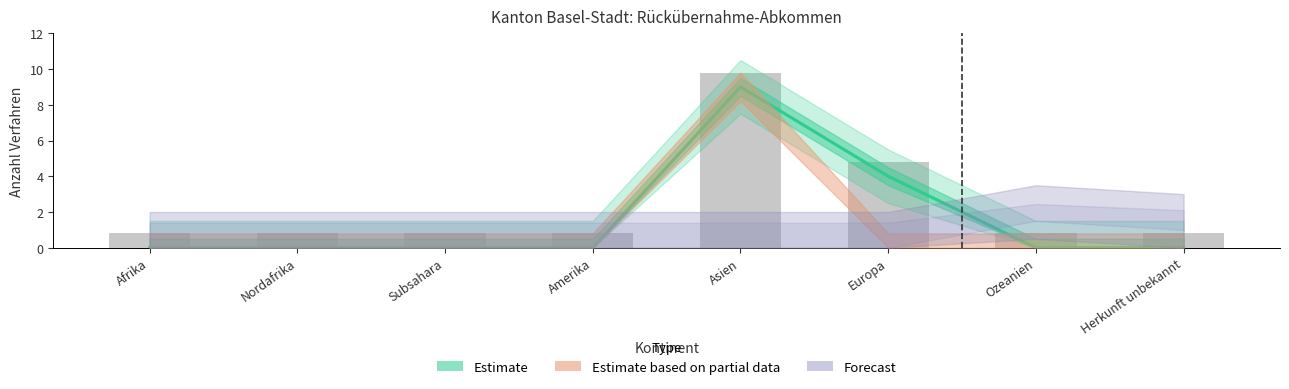

Reading right to left, transcribe all the data shown in this chart.

0	0	4	9	0	0	0	0